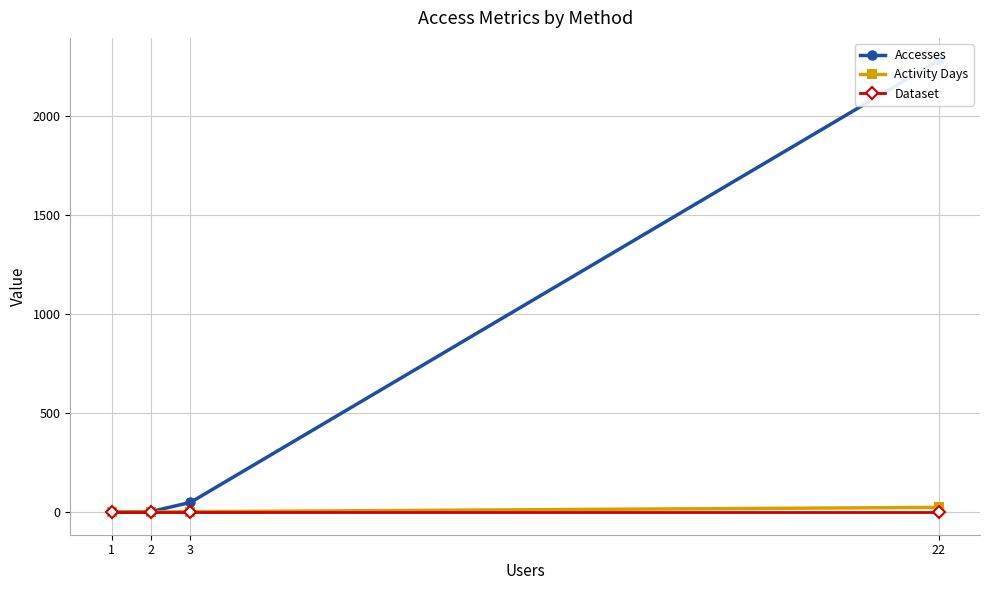

How many distinct data groups are displayed?

3